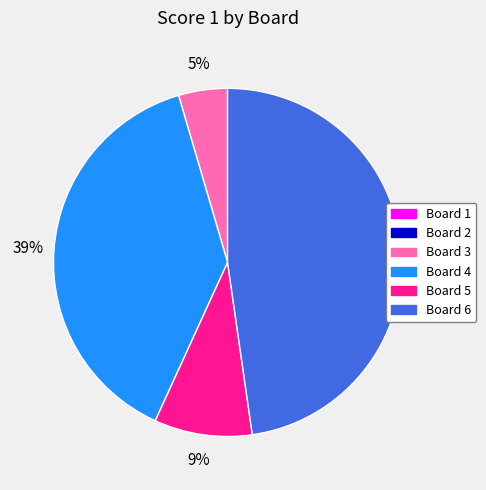

To the nearest percent, what is the average slice percentage?

17%